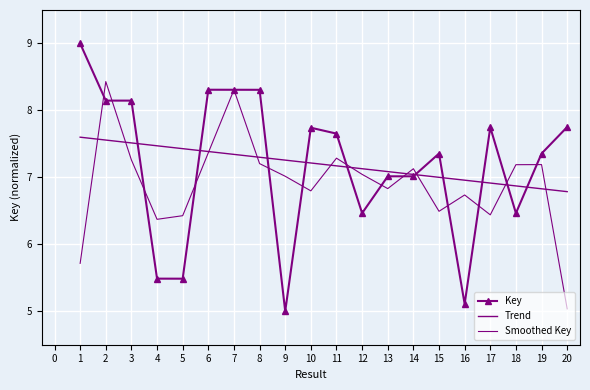

The Trend series shows 7.6 at 1. True or false?

True